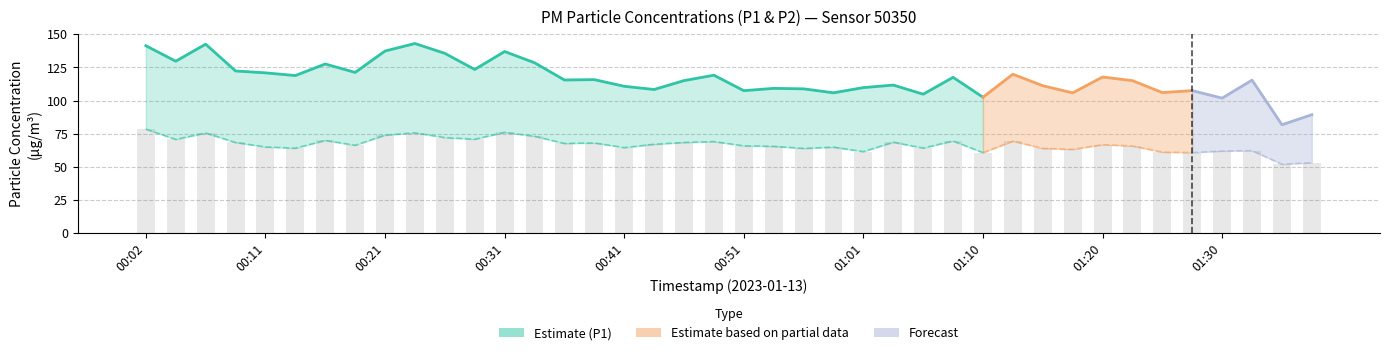

What is the value of the 26th bar from the left?

68.5